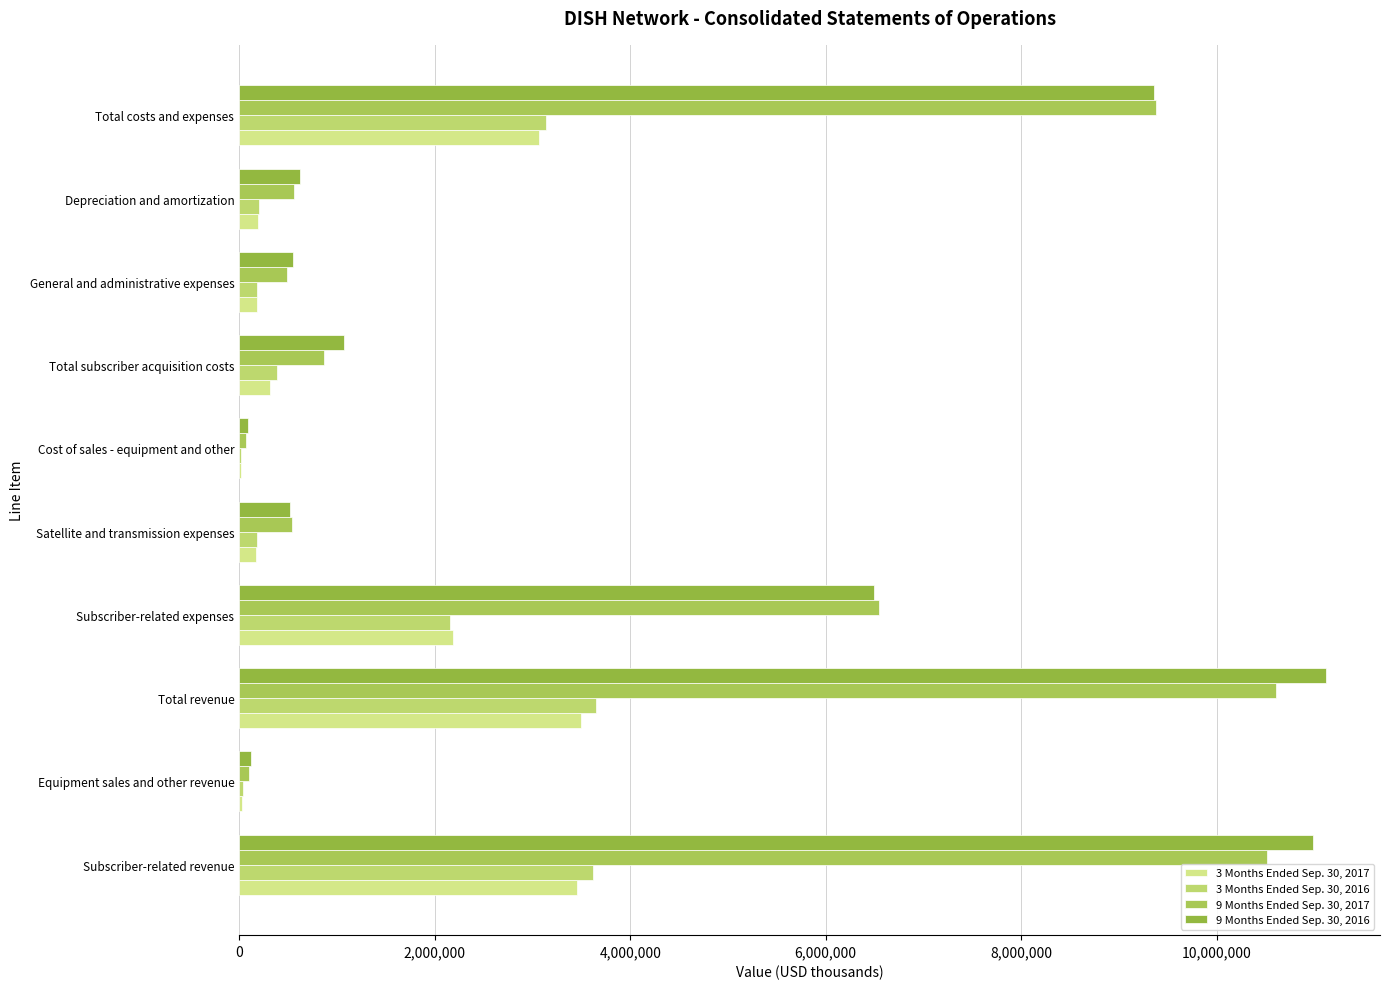

Count the number of data series in this chart.

4